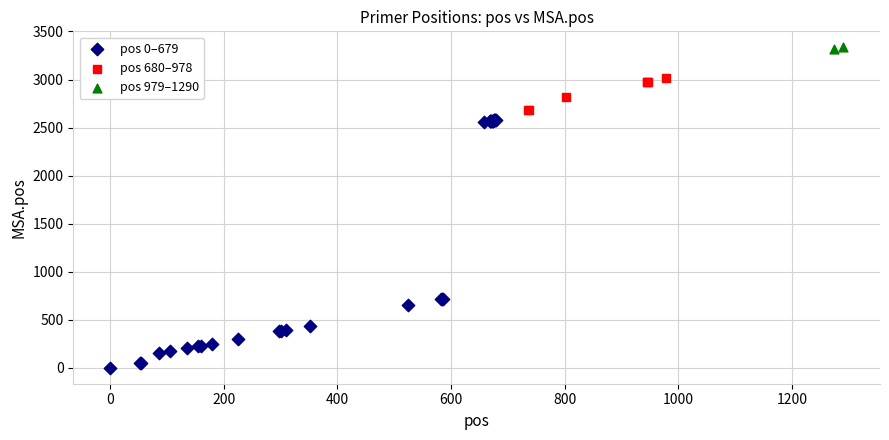

Which series has the widest spread of Y values?

pos 0–679